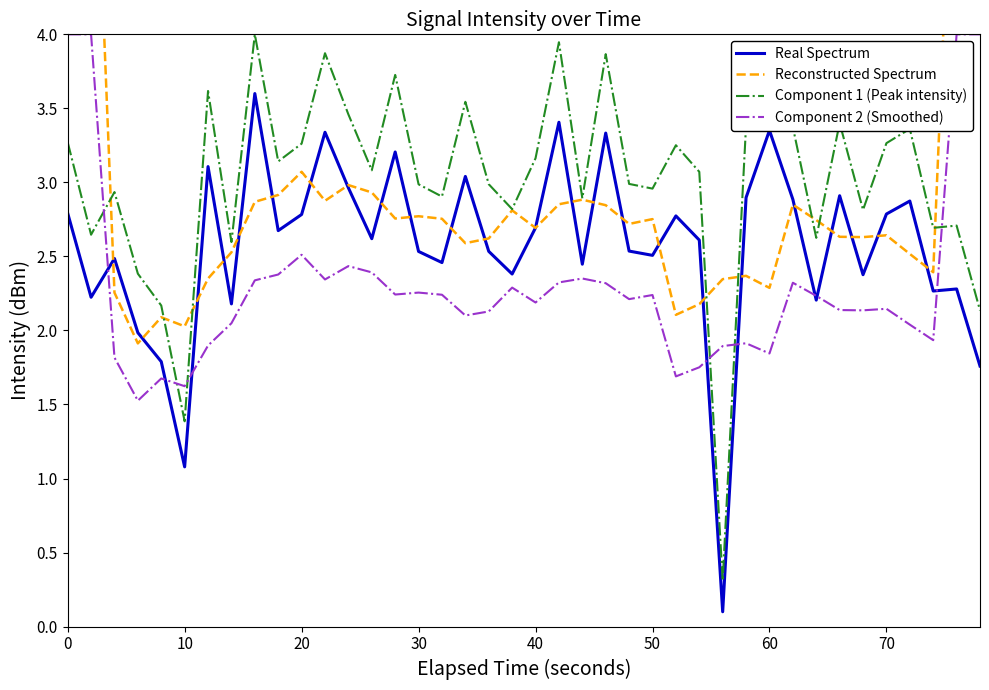

How many data points in Component 2 (Smoothed) are above 2?

29